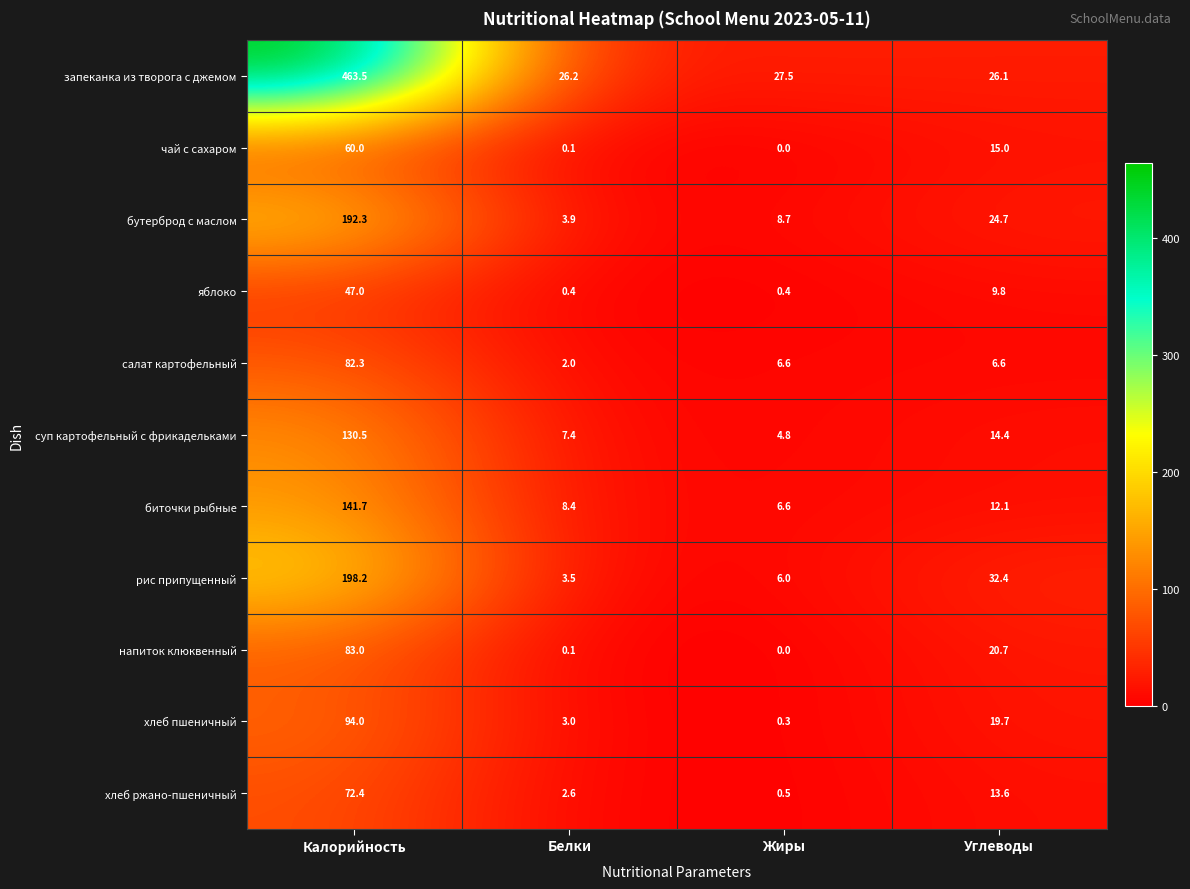

Rank the series by their maximum value, from highest to lowest.

запеканка из творога с джемом, рис припущенный, бутерброд с маслом, биточки рыбные, суп картофельный с фрикадельками, хлеб пшеничный, напиток клюквенный, салат картофельный, хлеб ржано-пшеничный, чай с сахаром, яблоко